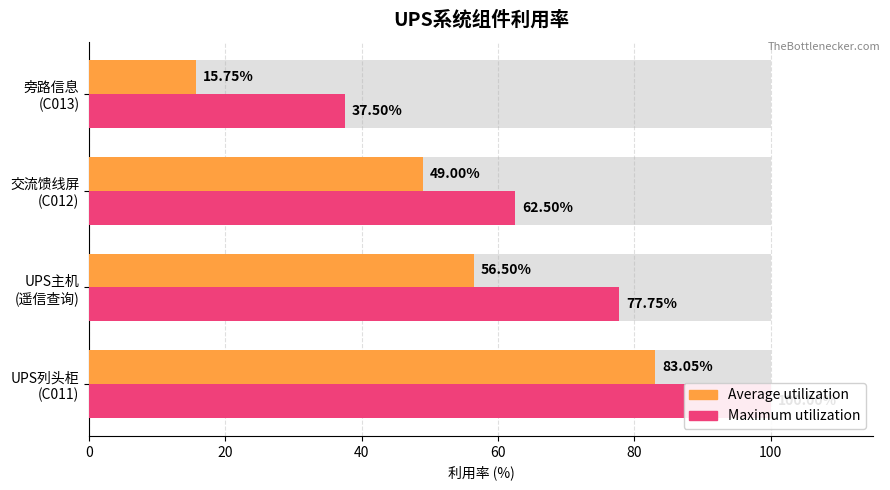

Which series has the largest total across all categories?

Maximum utilization